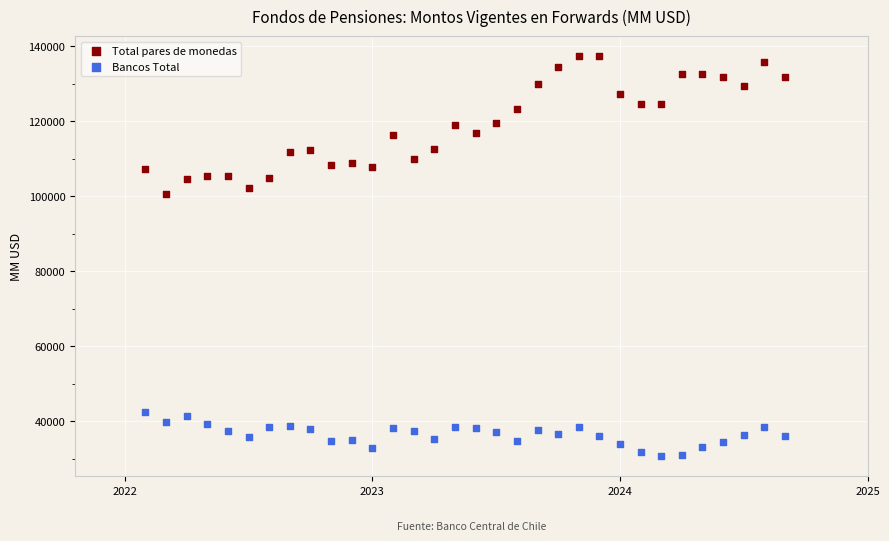

Across all series, what Y value is closest to 83994?

100506.3